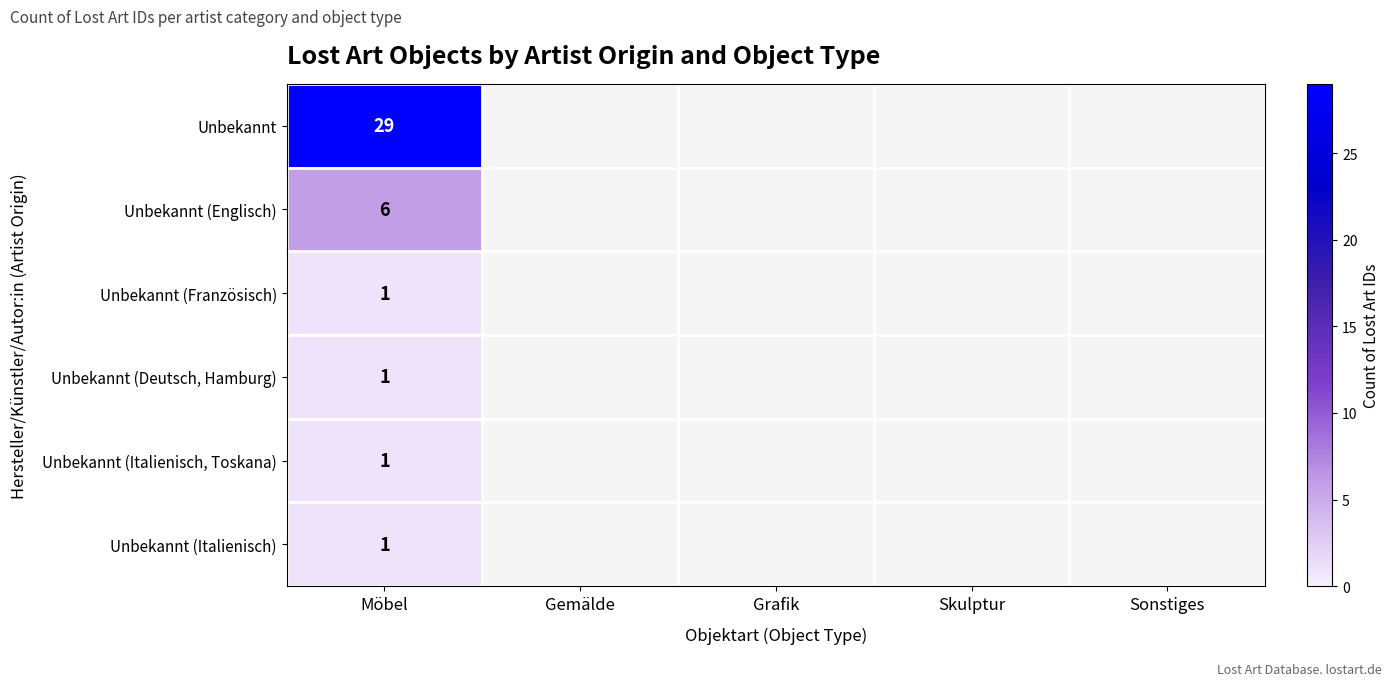

Between Grafik and Gemälde, which is larger?

Gemälde